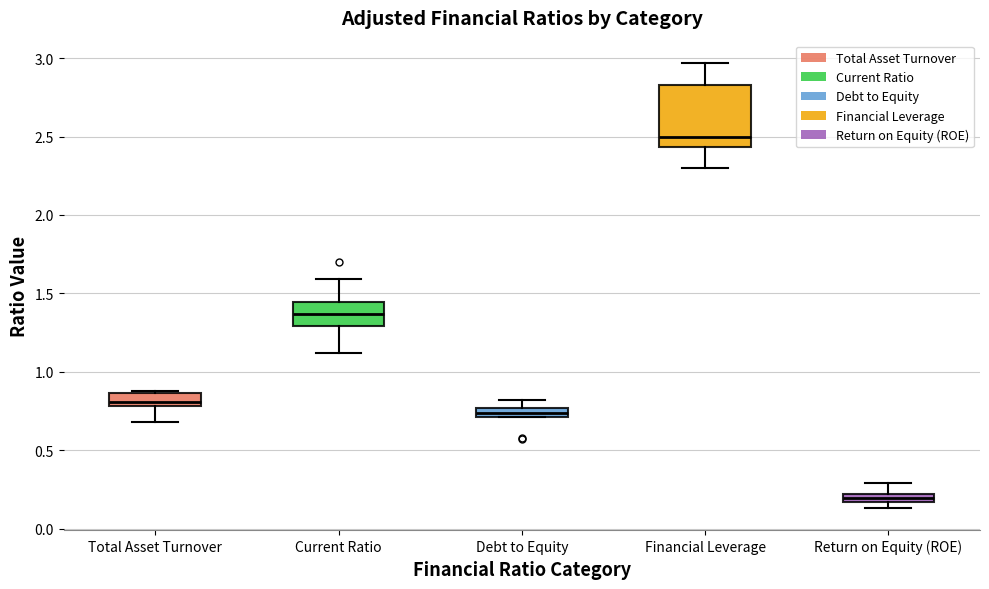

Comparing the boxes themselves (not the whiskers), which one is the tallest?

Financial Leverage